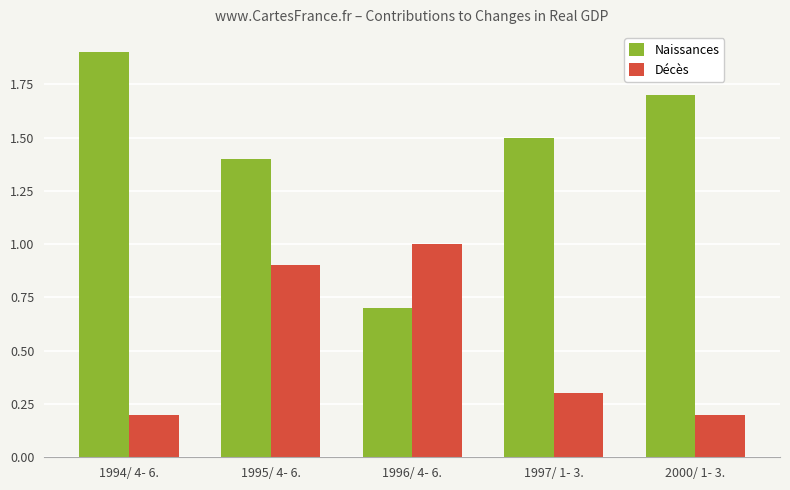

Rank the categories by Naissances value from highest to lowest.

1994/ 4- 6., 2000/ 1- 3., 1997/ 1- 3., 1995/ 4- 6., 1996/ 4- 6.